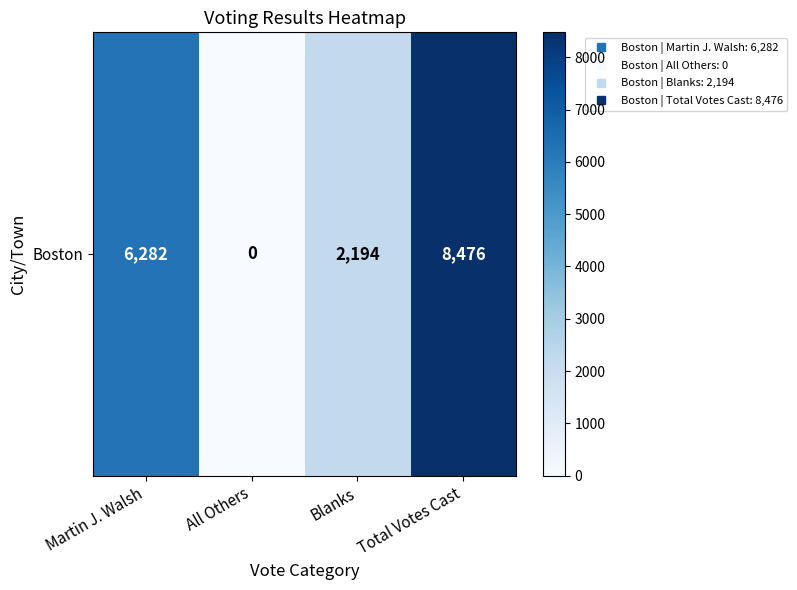

Where does the data first go above 6282?

Total Votes Cast